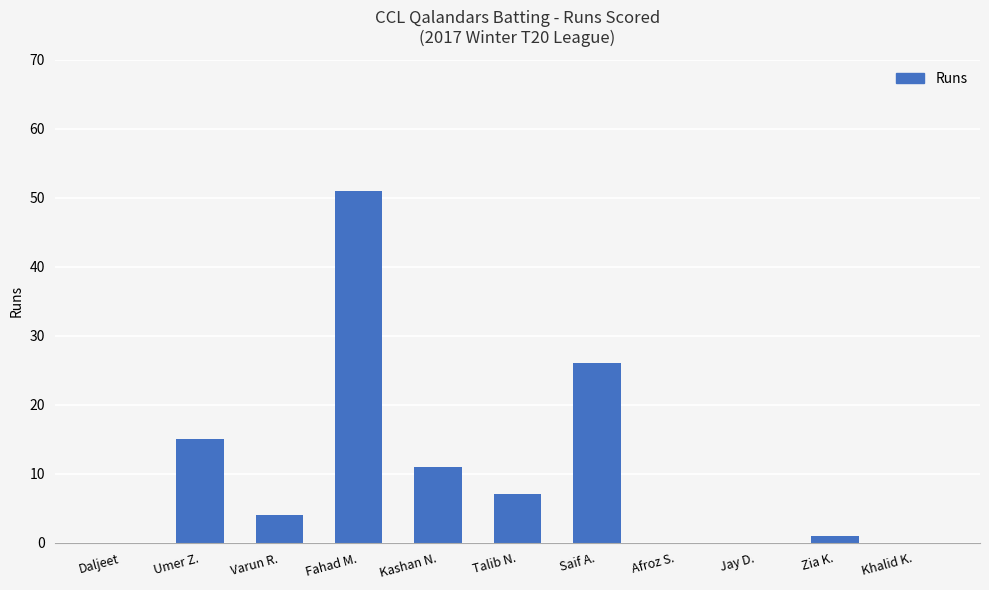

Are the bars horizontal?

No